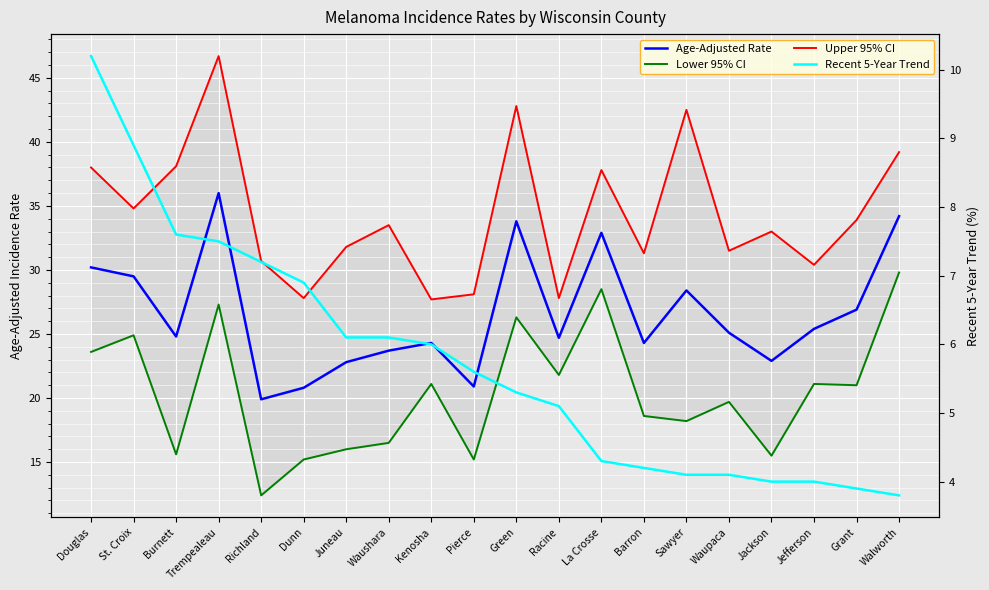

Which has a higher value, Jefferson or Trempealeau?

Trempealeau